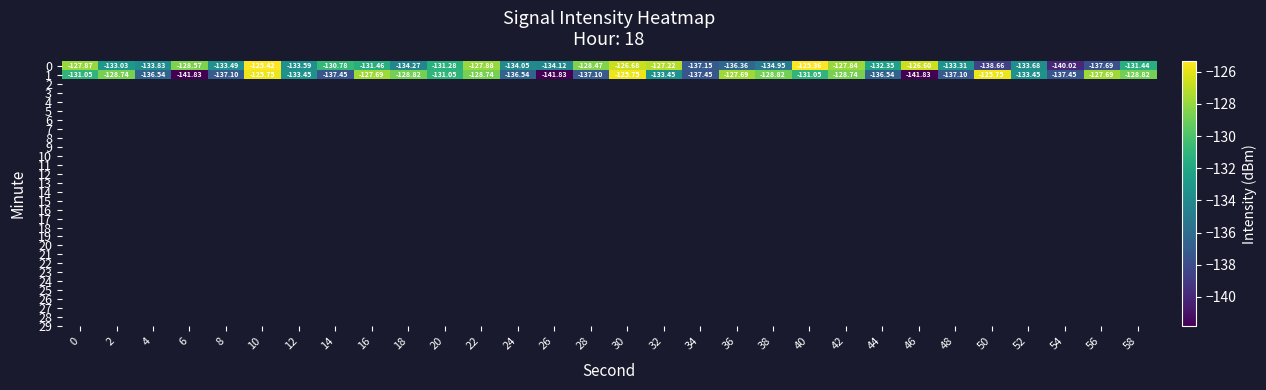

What is the total value across all series at 12?

-267.0